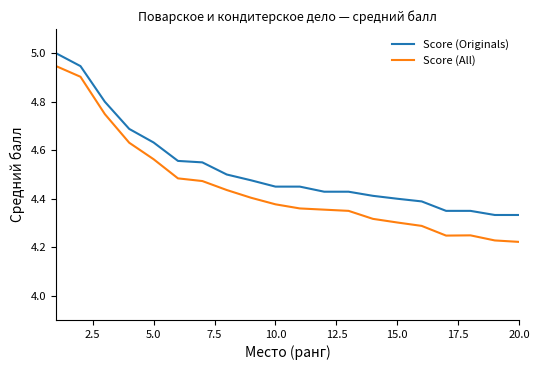

True or false: Score (All) and Score (Originals) intersect in this chart.

False